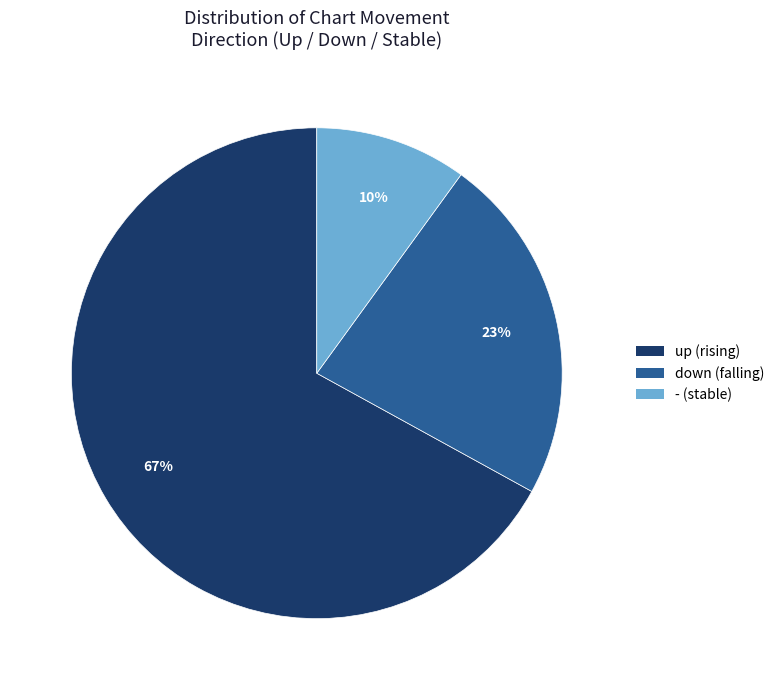

What percentage is the up slice, to the nearest percent?

67%